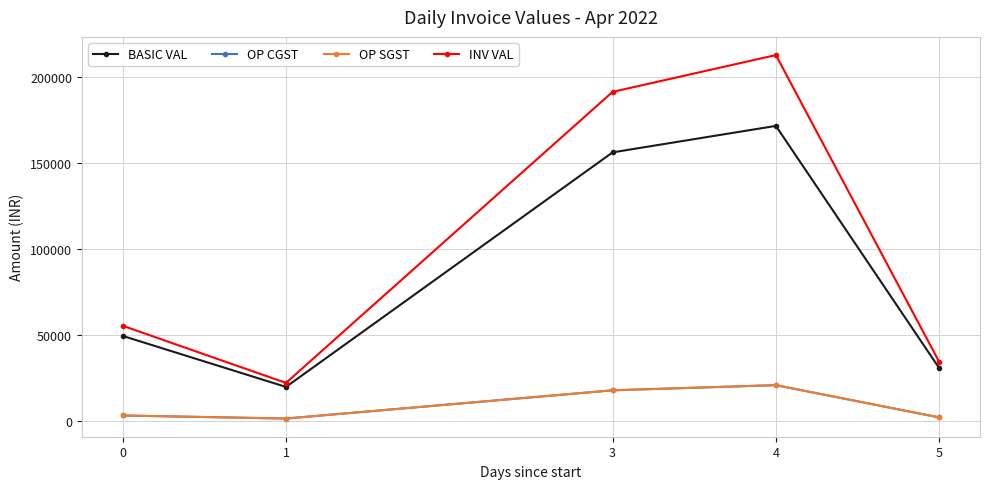

Reading left to right, what are all the values shown in this chart?

BASIC VAL: 0=49340.0	1=19605.5	3=156319.0	4=171757.5	5=30575.0
OP CGST: 0=2960.4	1=1176.3	3=17630.7	4=20639.8	5=1834.5
OP SGST: 0=2960.4	1=1176.3	3=17630.7	4=20639.8	5=1834.5
INV VAL: 0=55260.8	1=21958.2	3=191580.3	4=213037.2	5=34244.0